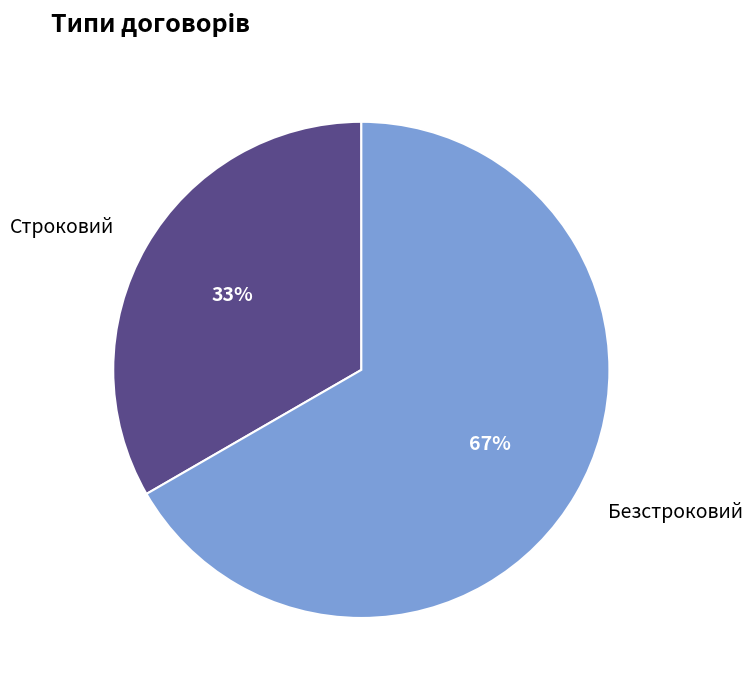

Which slice represents more than half of the pie?

Безстроковий